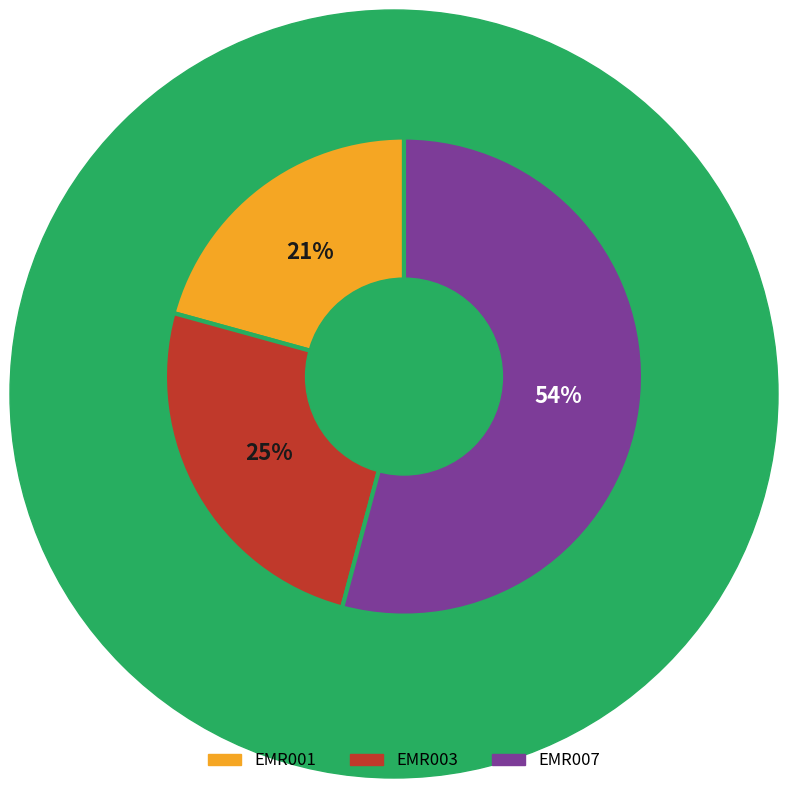

The EMR003 slice represents 25% of the pie. True or false?

True